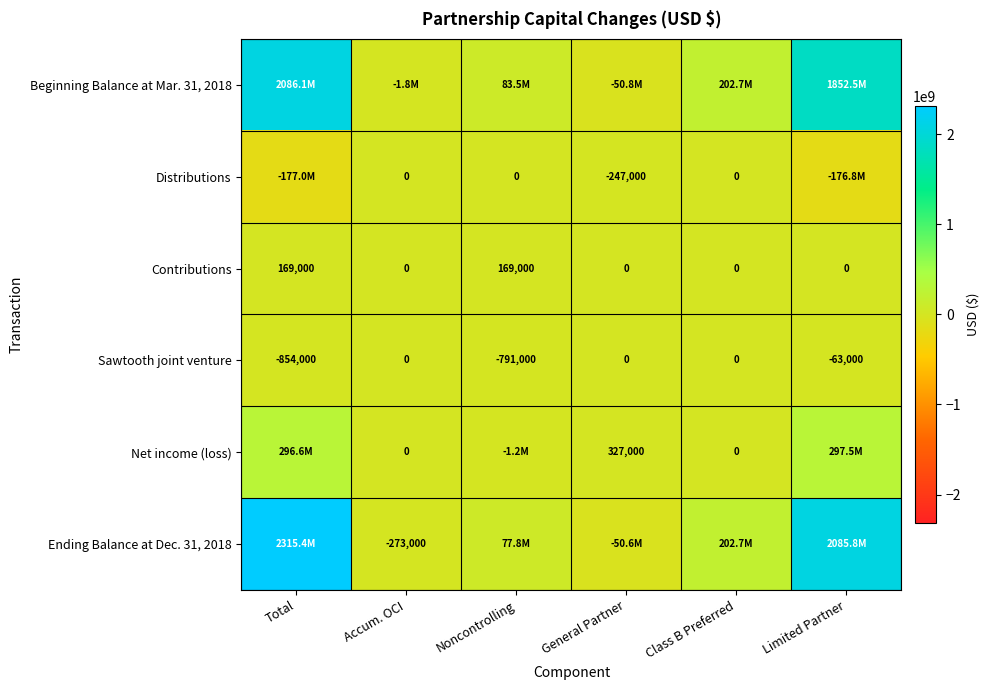

What is the average value of the Contributions series?

56333